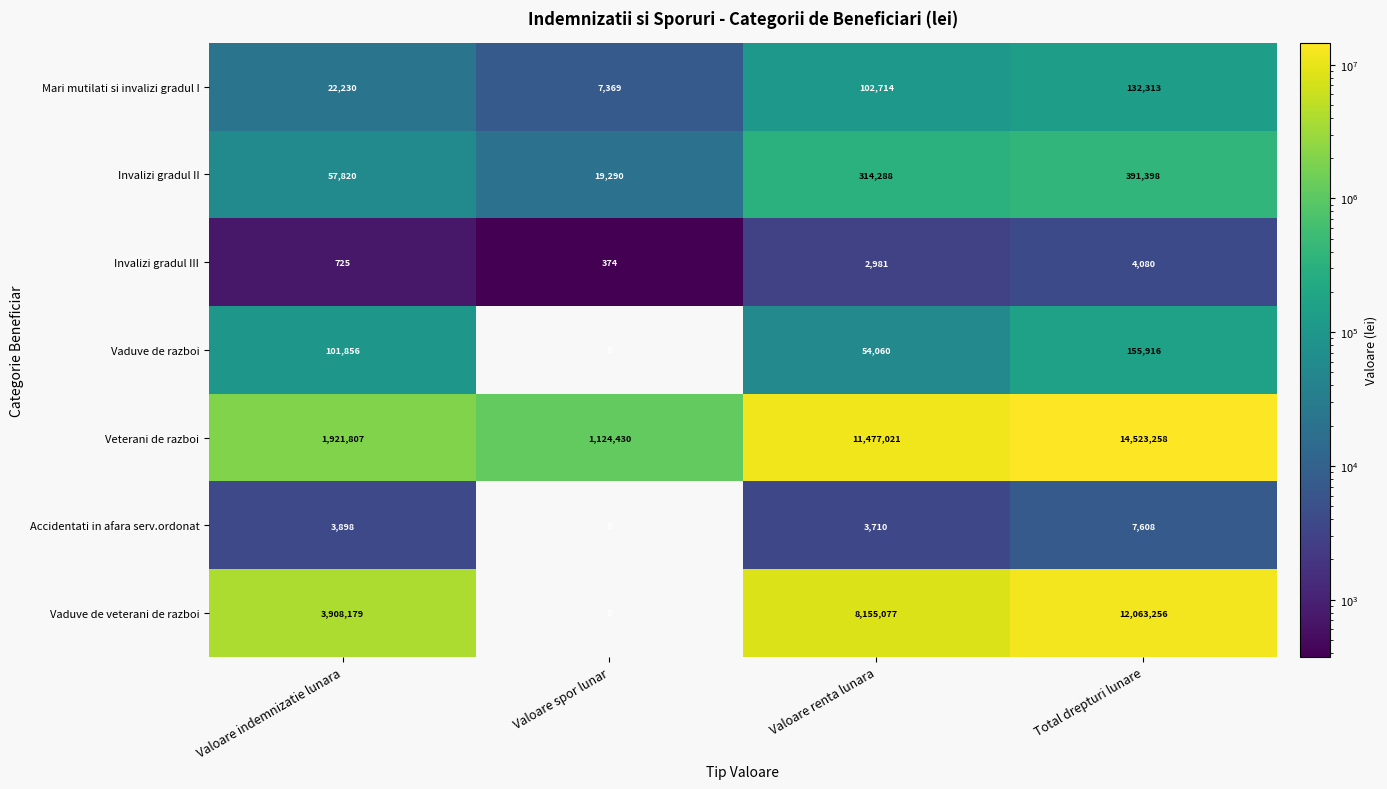

The Vaduve de veterani de razboi series shows 20207195 at Total drepturi lunare. True or false?

False